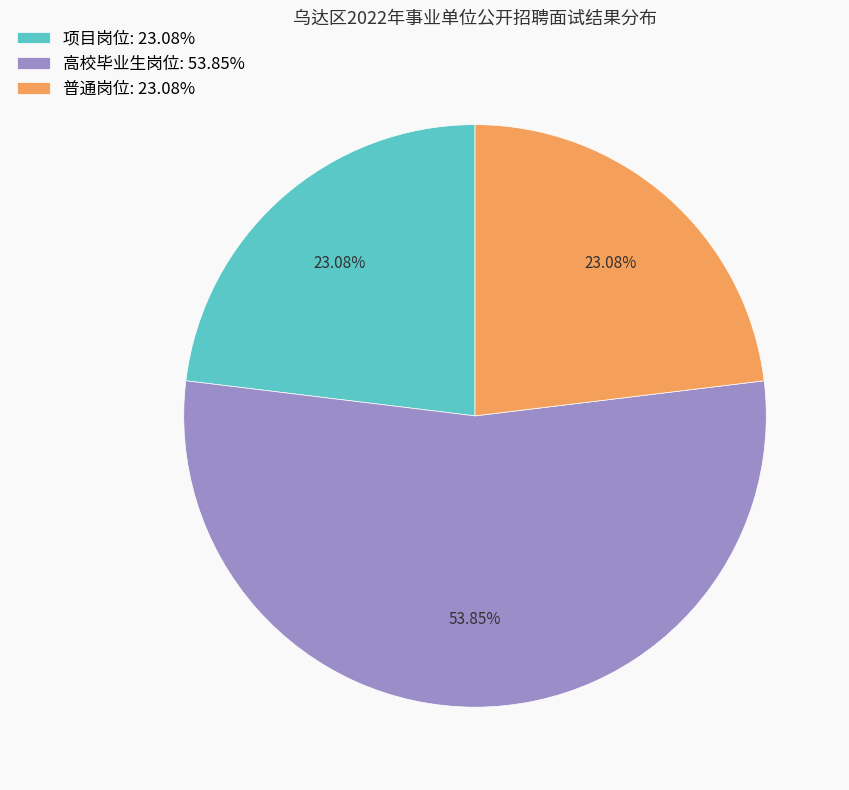

What is the ratio of the value at 普通岗位: 23.08% to the value at 项目岗位: 23.08%?

1.0